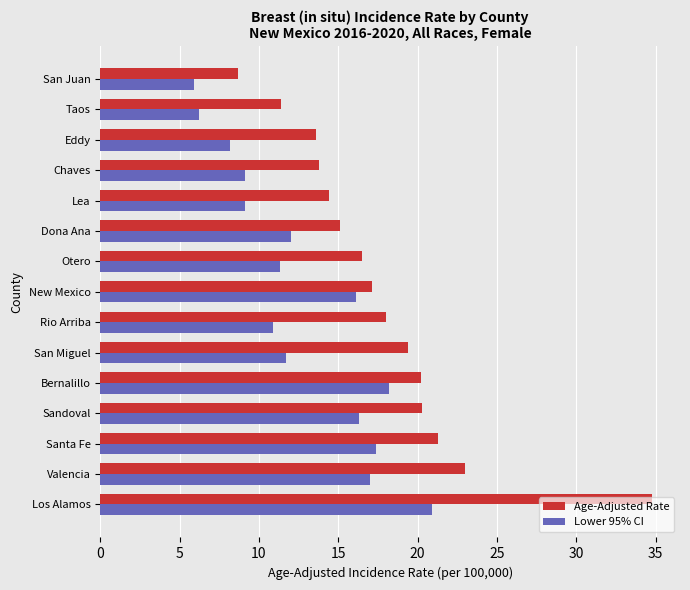

What is the difference between the highest and lowest values at Sandoval?

4.0